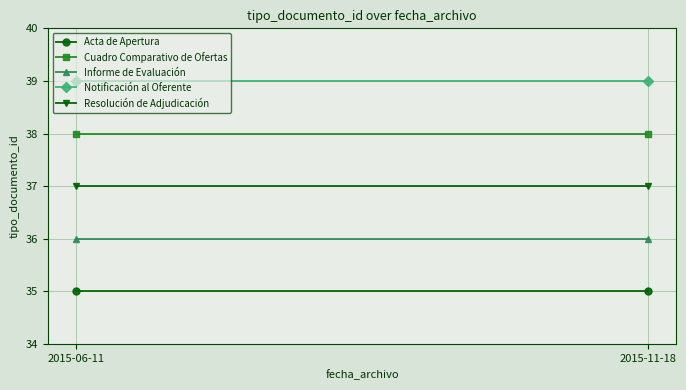

What is the maximum value shown in the chart?

39